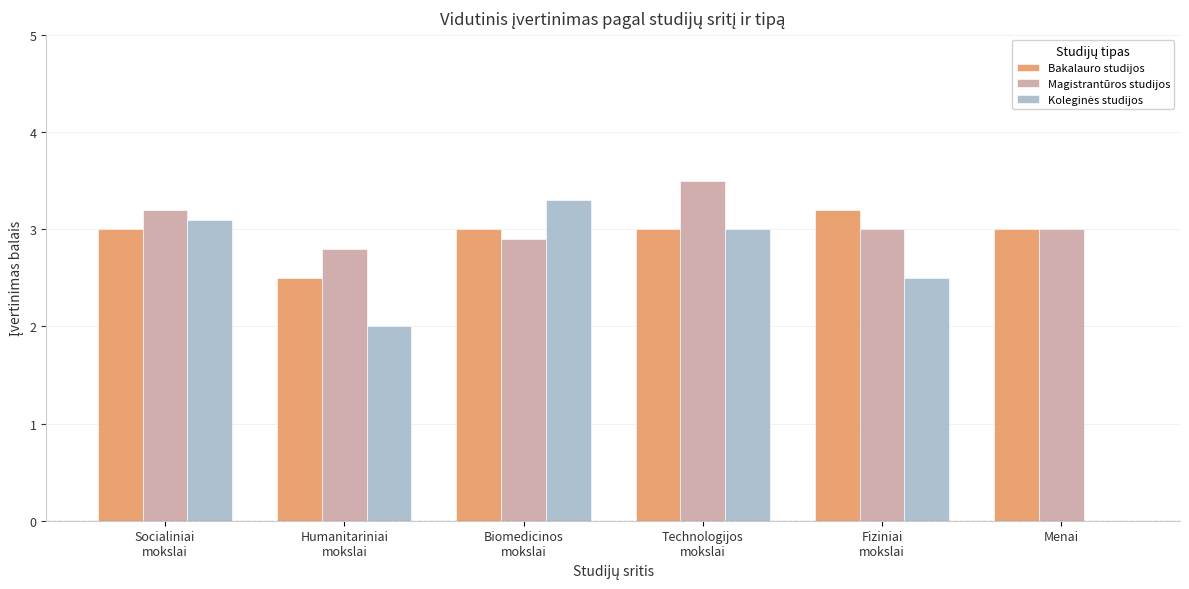

What is the sum of all Magistrantūros studijos values?

18.4